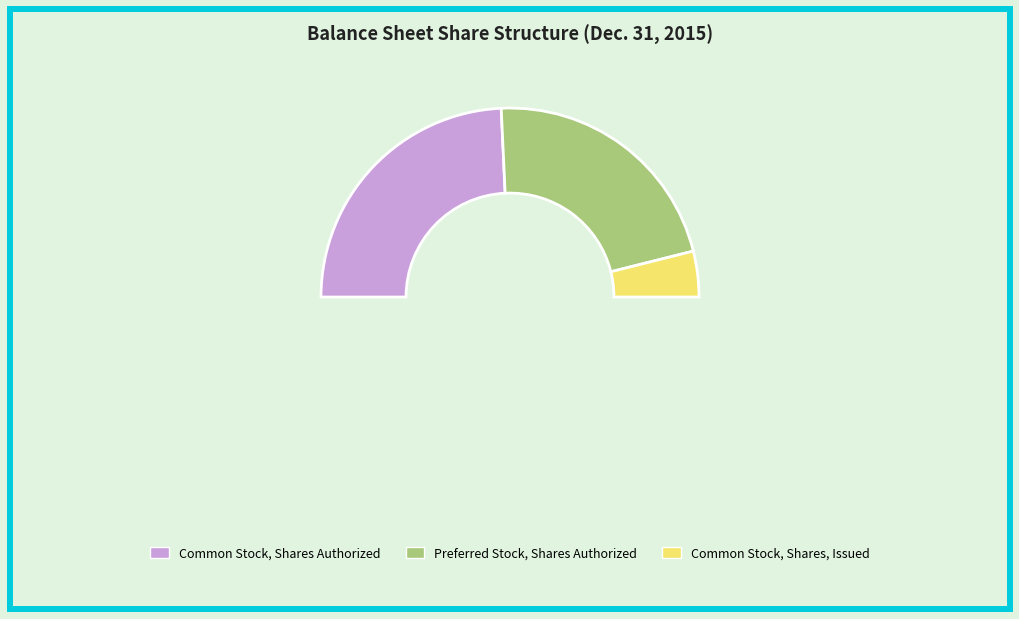

To the nearest percent, what is the difference between the Common Stock, Shares, Issued and Common Stock, Shares Authorized slice percentages?

41%